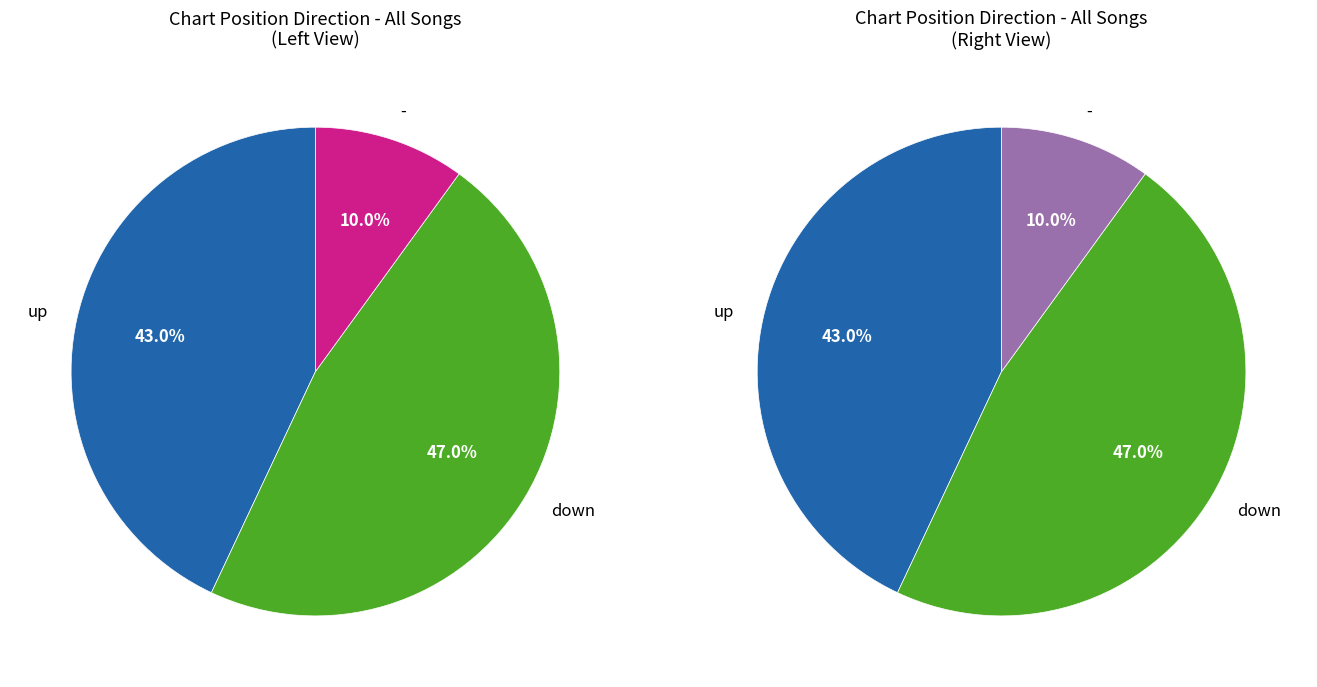

To the nearest percent, what portion does up represent?

43%